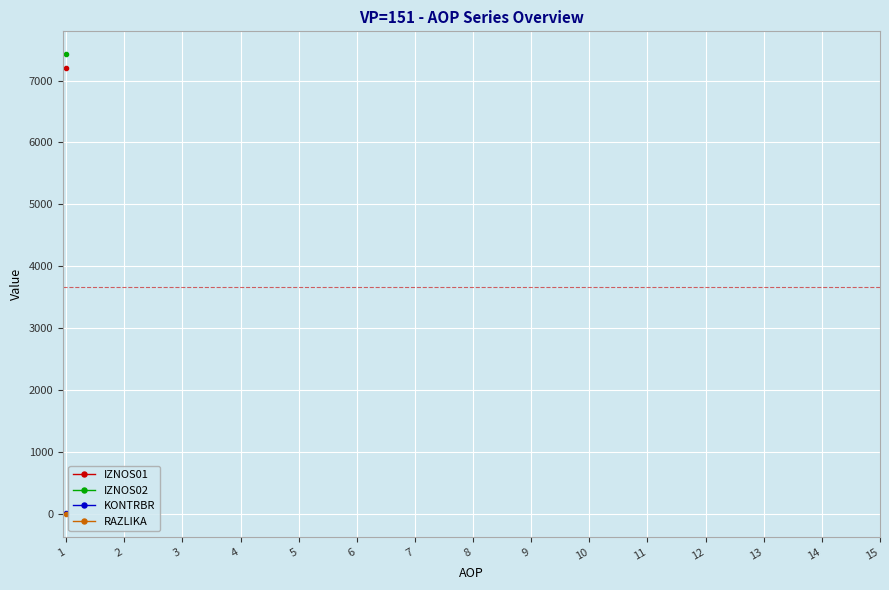

How many series are shown in this chart?

4